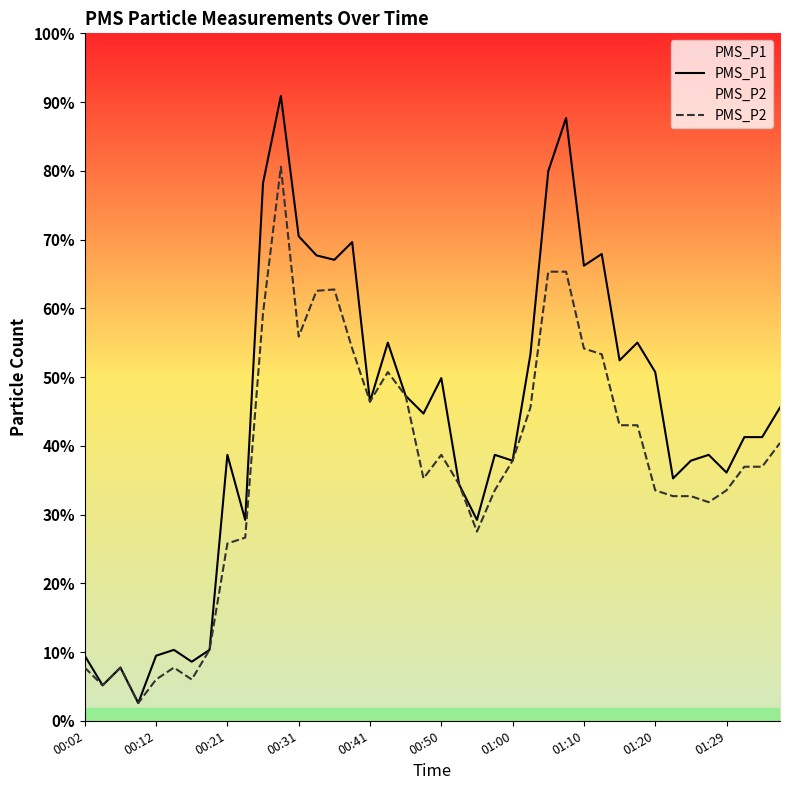

Does the chart display data point markers on the line(s)?

No